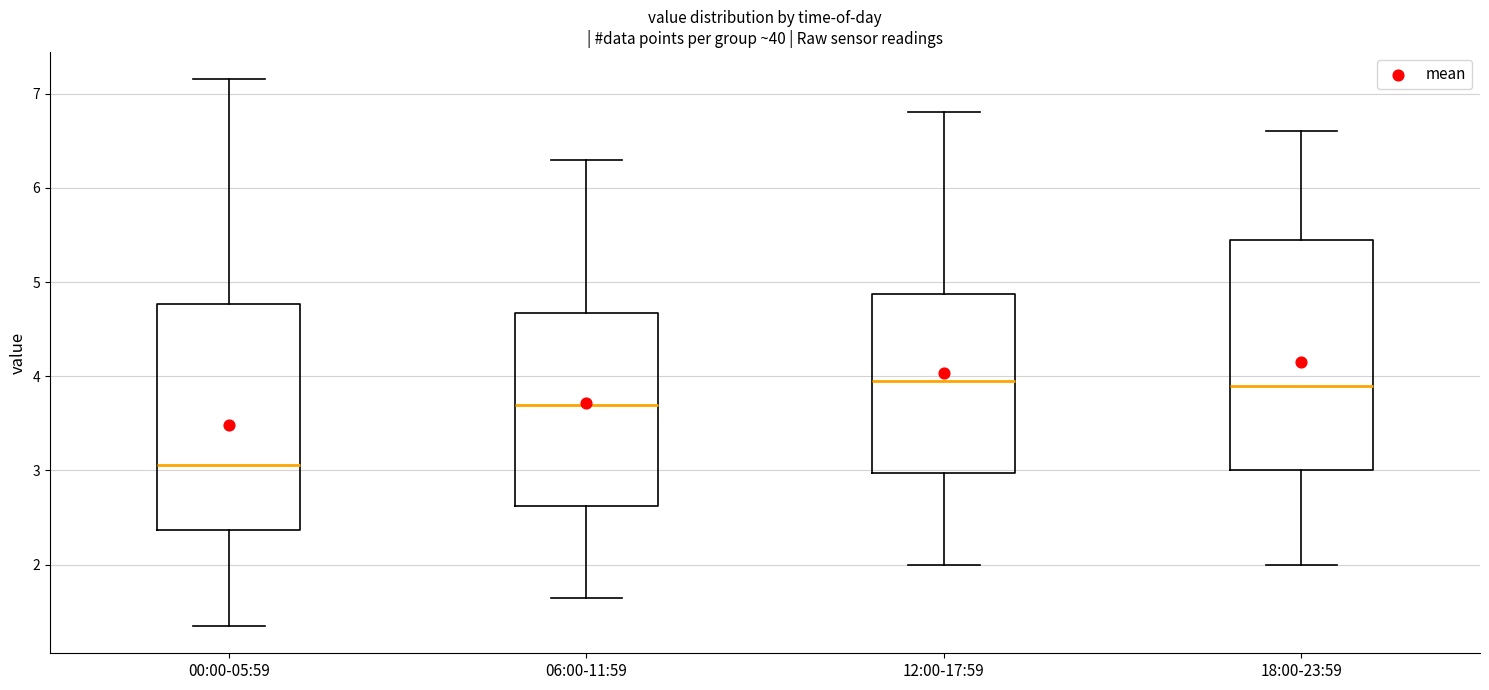

Reading left to right, read every box against the y-axis: the position of its median line, the range the box covers, and the ends of its whiskers. The values are not printed on the chart, so give them approximately, as read against the axis.

00:00-05:59: median 3.1, box 2.4 to 4.8, whiskers 1.4 to 7.2
06:00-11:59: median 3.7, box 2.6 to 4.7, whiskers 1.7 to 6.3
12:00-17:59: median 4.0, box 3.0 to 4.9, whiskers 2.0 to 6.8
18:00-23:59: median 3.9, box 3.0 to 5.5, whiskers 2.0 to 6.6